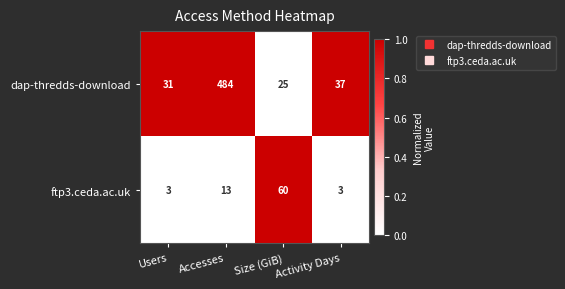

At which label is dap-thredds-download closest to 254?

Activity Days